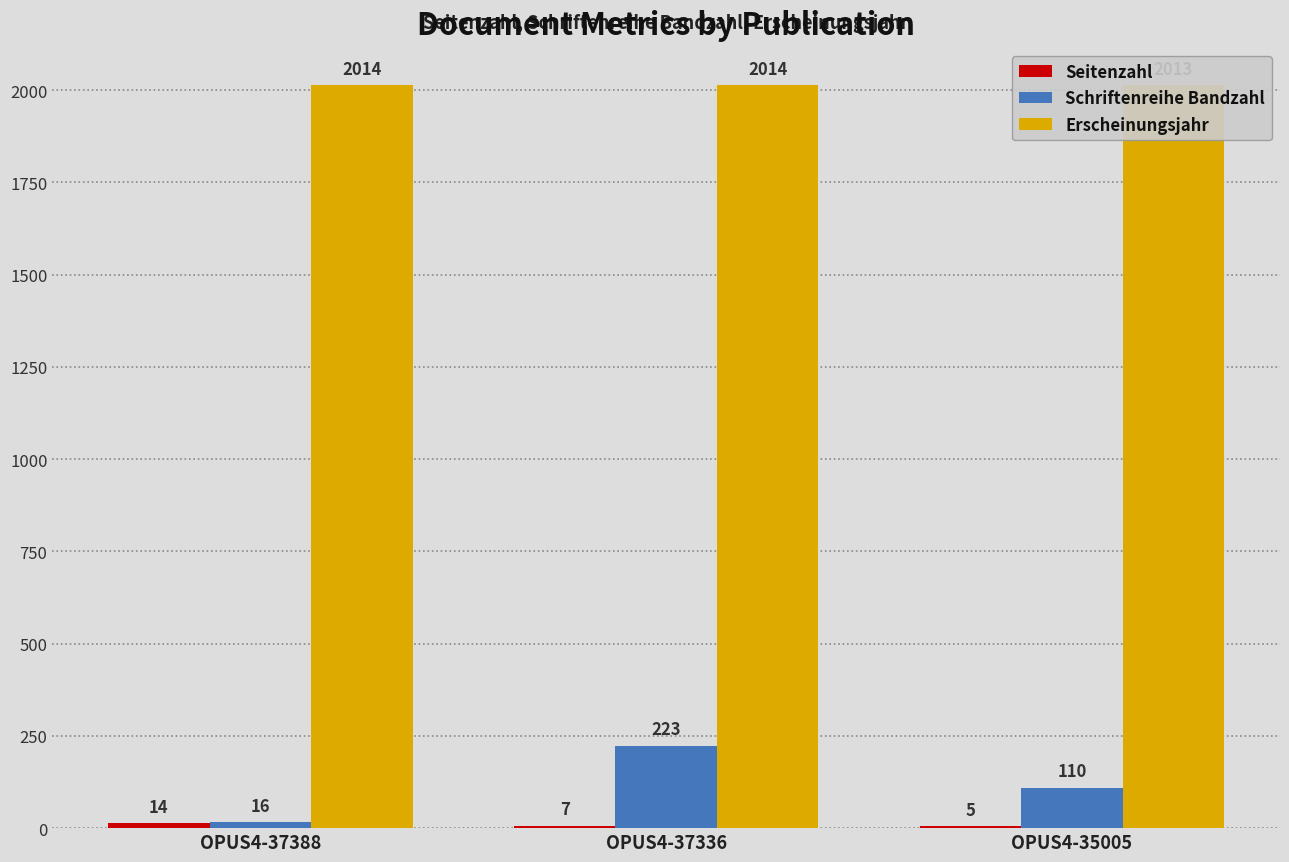

What is the difference between the second highest and minimum values in the Seitenzahl series?

2